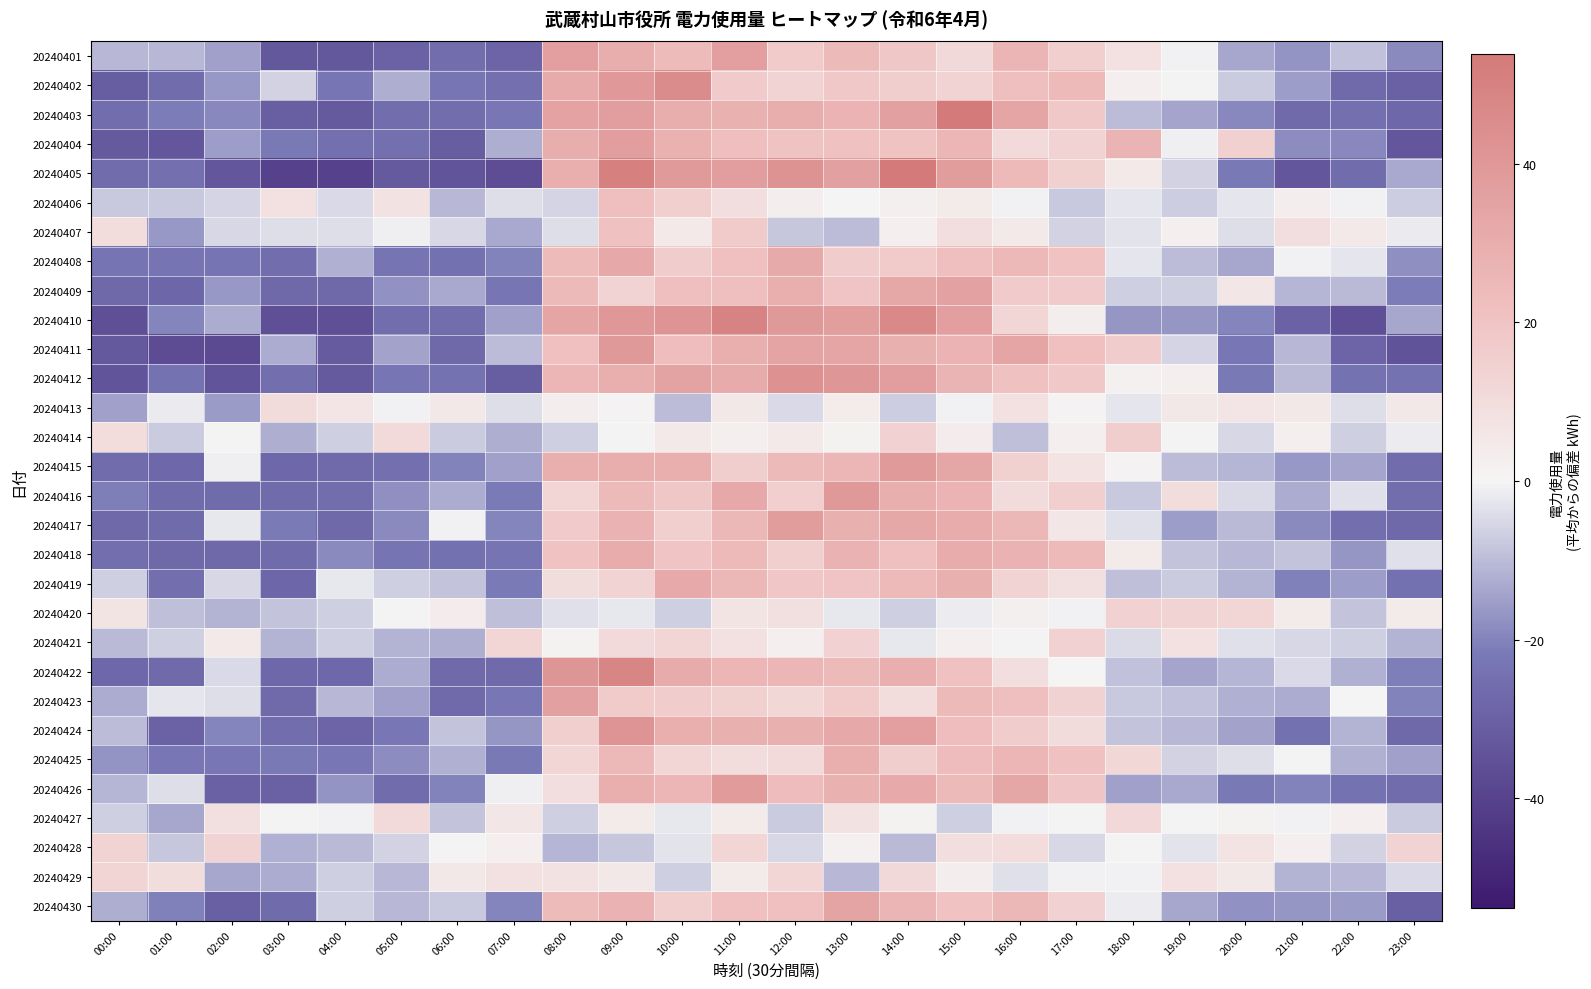

What is the difference between the highest and lowest values at 23:00?

48.5